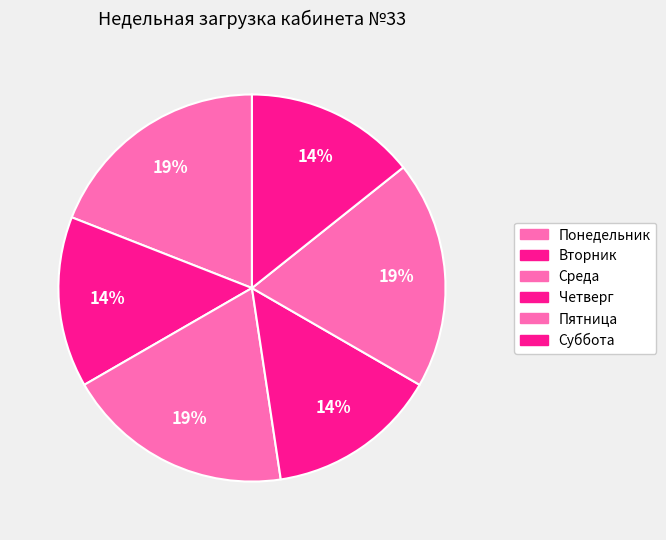

How many segments does this pie chart have?

6